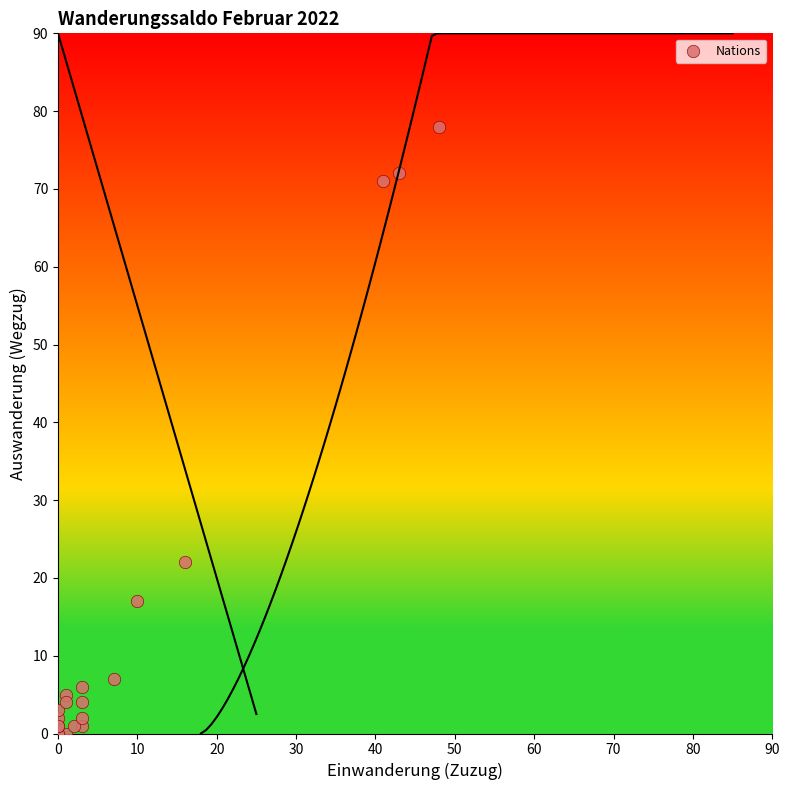

What Y value in the scatter plot is closest to 39?

22